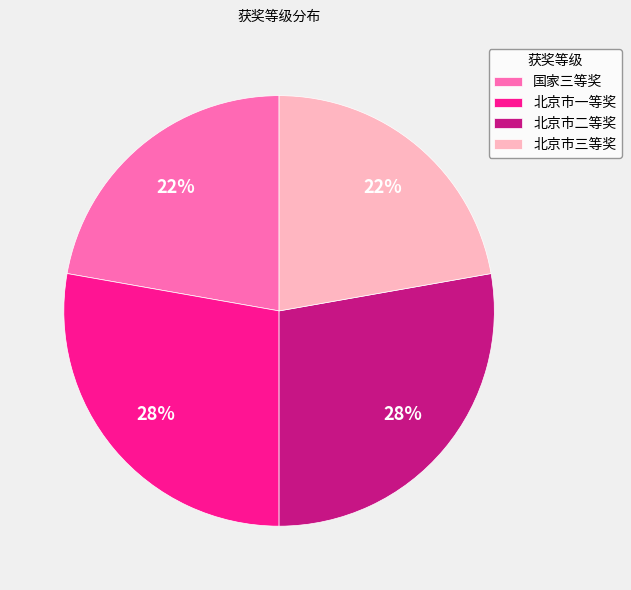

Is it true that 北京市三等奖 is 28% of the pie?

False